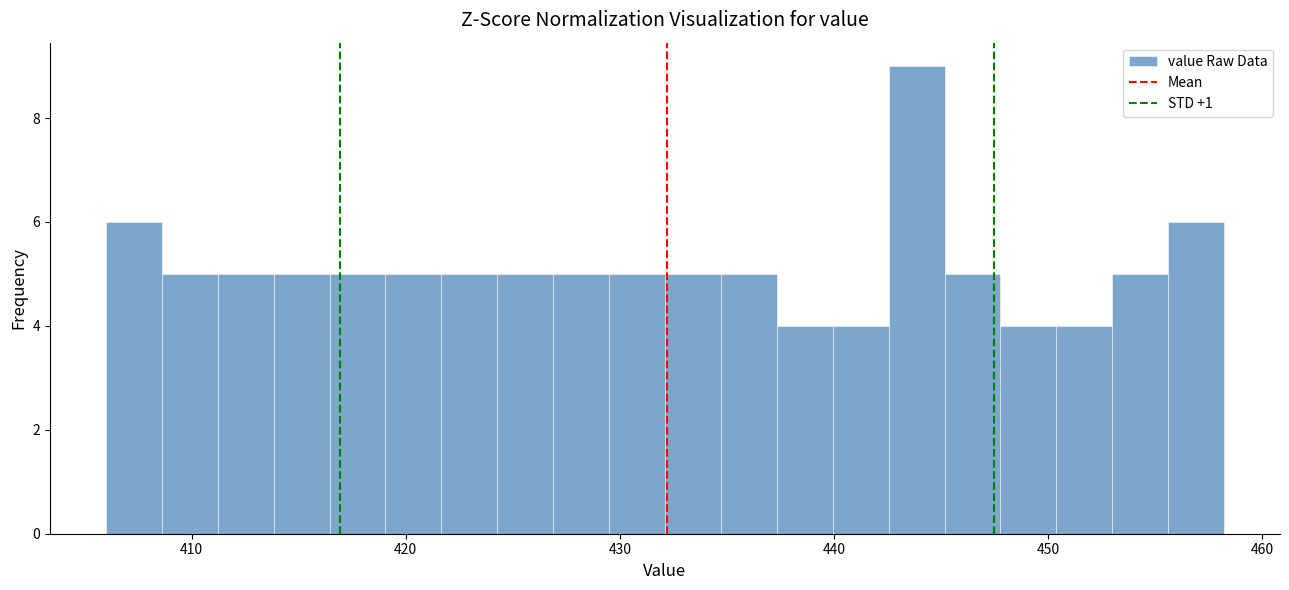

Read against the x-axis, roughly where is the centre of the tallest bar?

444